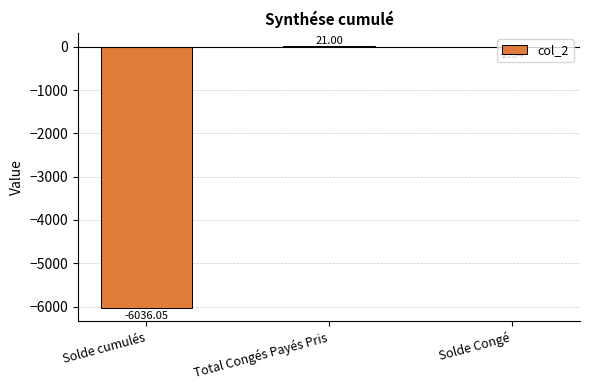

The value at Solde cumulés is -6036.0. True or false?

True